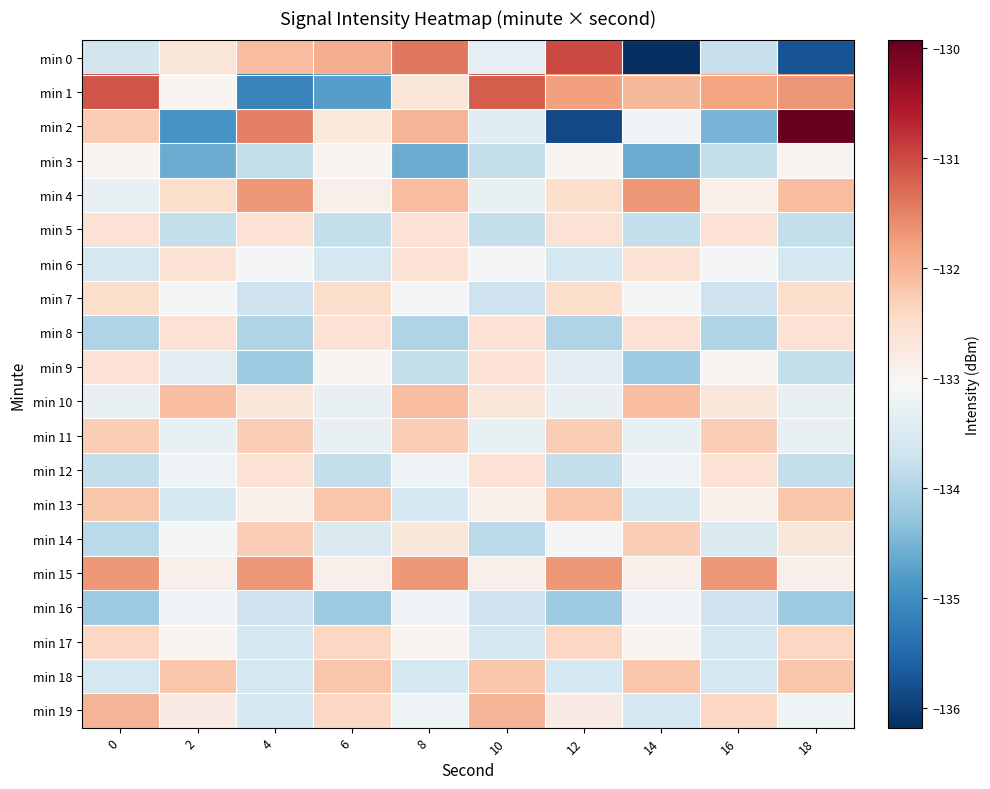

How many data points does each series have?

10